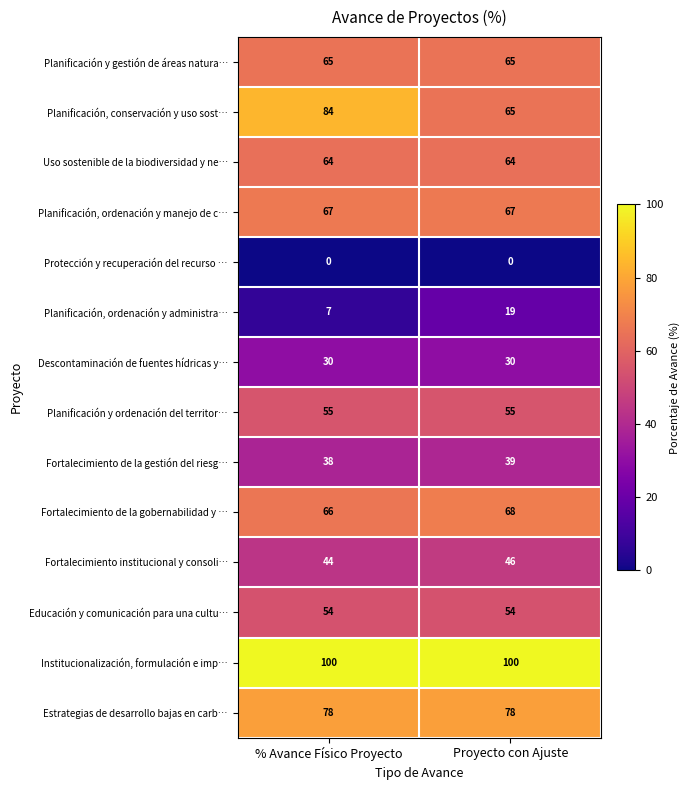

The value of Uso sostenible de la biodiversidad y ne… at Proyecto con Ajuste is 64. True or false?

True